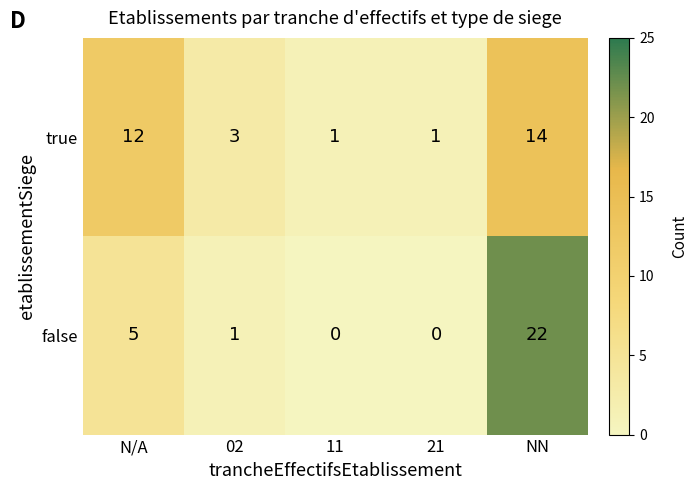

True or false: false has a value of 5 at N/A.

True